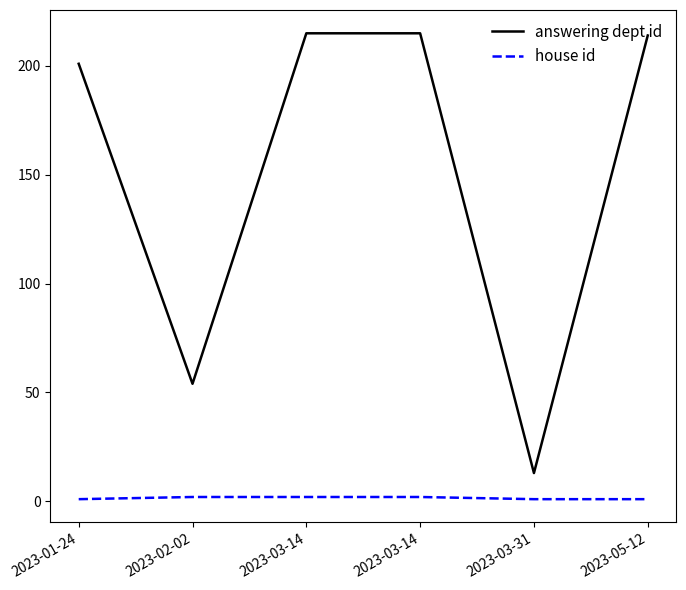

How many lines are shown in the chart?

2